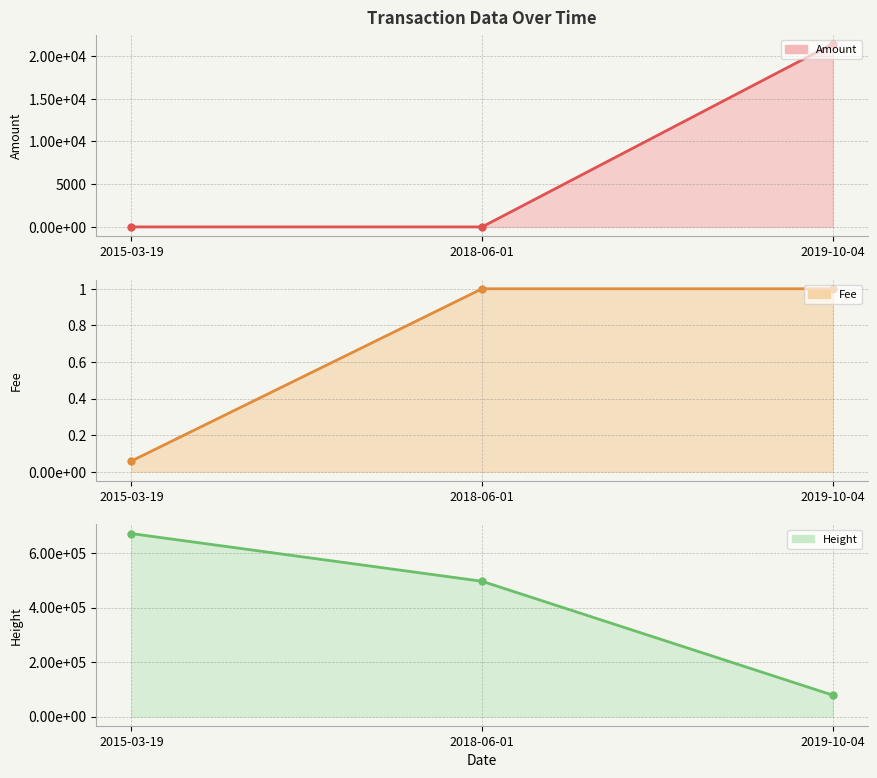

Which series has the largest total across all categories?

Height